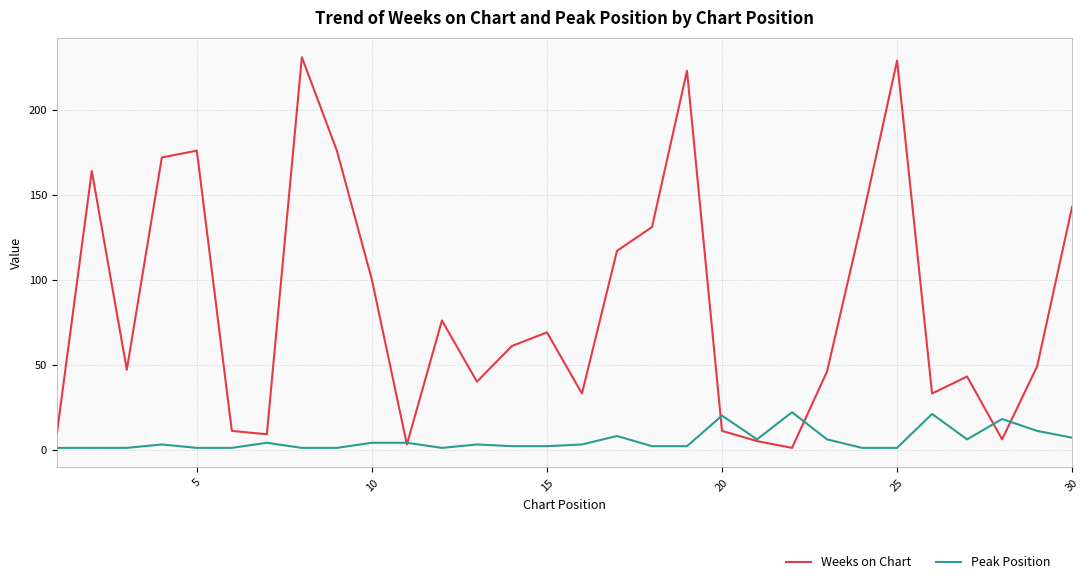

Does the chart have visible grid lines?

Yes